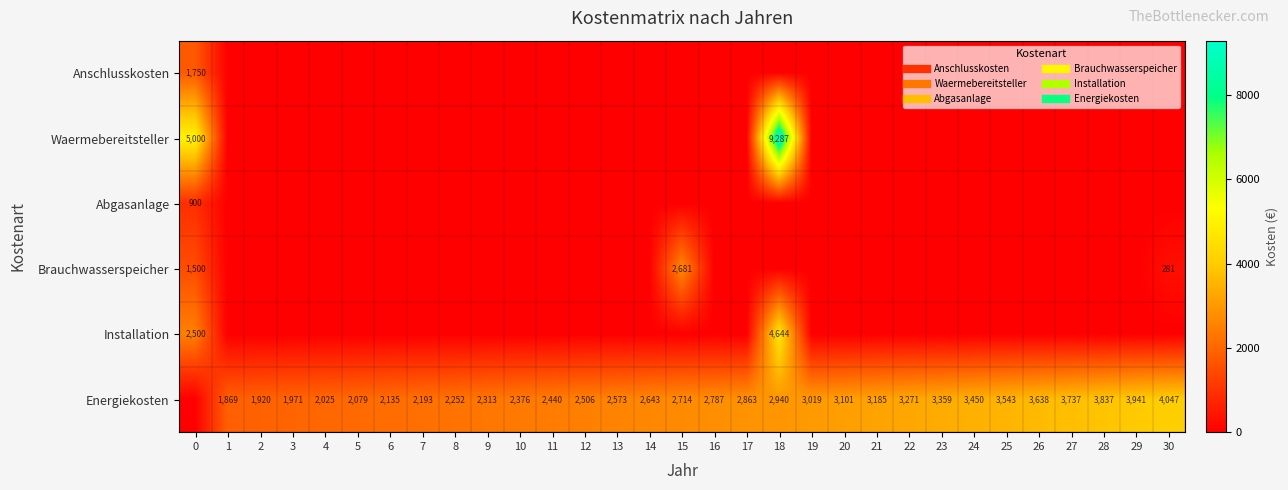

At how many categories does at least one series exceed 6378?

1